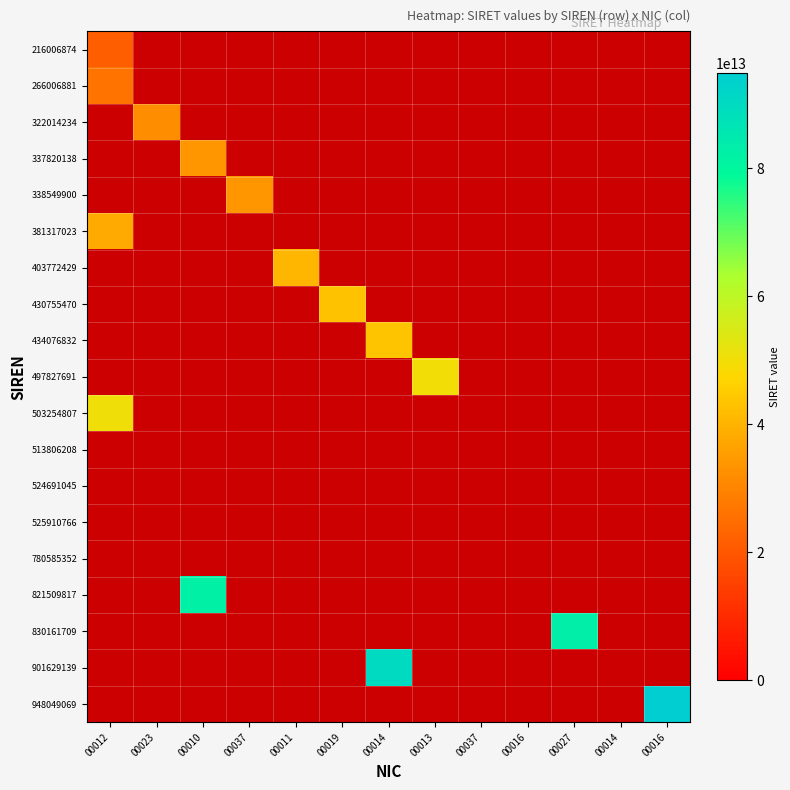

How many positive values does the 337820138 series have?

1